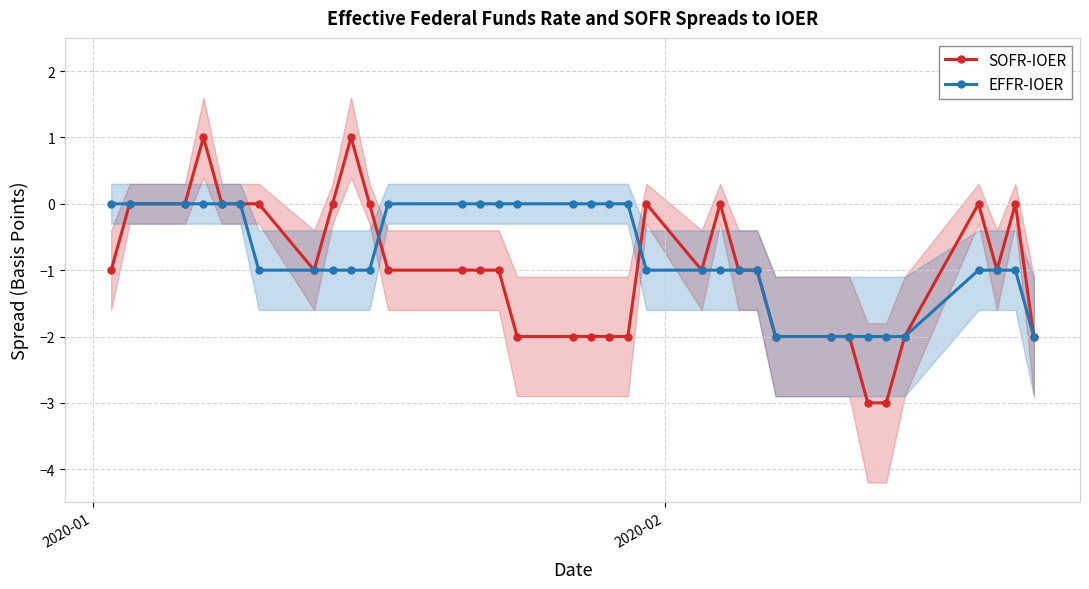

True or false: SOFR-IOER has more than 2 interior local peaks.

True